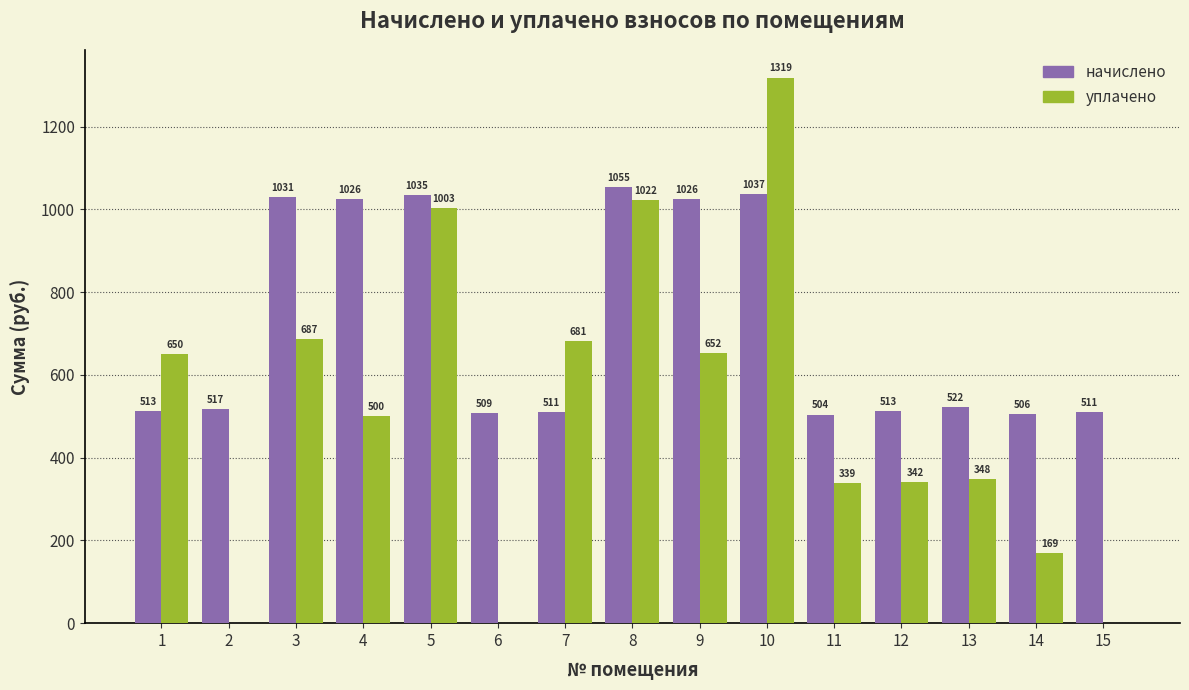

Which series changed the most between 1 and 4?

начислено